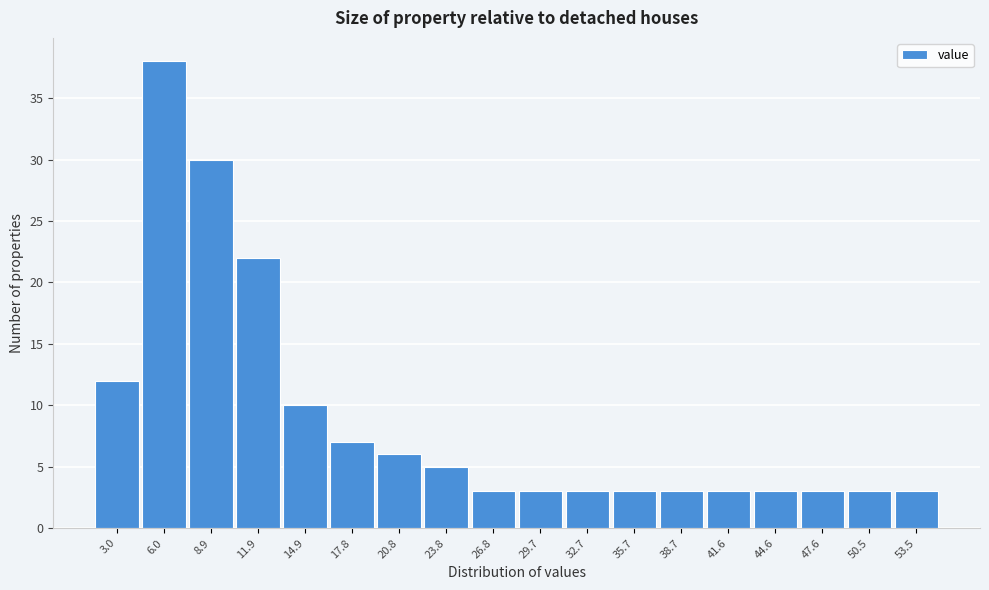

Reading left to right, transcribe this chart: for each bar, give the range it covers on the x-axis and its height. Neither the bar edges nor the heights are printed on the chart, so give them approximately, as read against the axes.

1.5 to 4.5: 12
4.5 to 7.5: 38
7.5 to 10.5: 30
10.5 to 13.5: 22
13.5 to 16.5: 10
16.5 to 19.5: 7
19.5 to 22.5: 6
22.5 to 25.5: 5
25.5 to 28.5: 3
28.5 to 31.0: 3
31.0 to 34.0: 3
34.0 to 37.0: 3
37.0 to 40.0: 3
40.0 to 43.0: 3
43.0 to 46.0: 3
46.0 to 49.0: 3
49.0 to 52.0: 3
52.0 to 55.0: 3